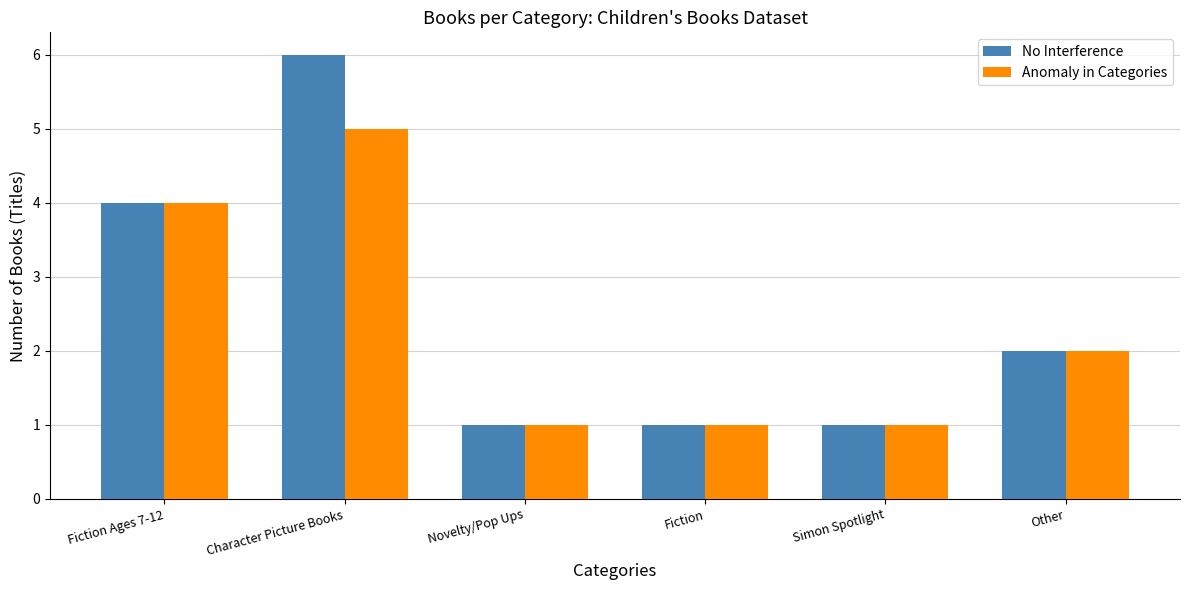

Is the value of Anomaly in Categories at Fiction greater than the value of No Interference at Fiction Ages 7-12?

No